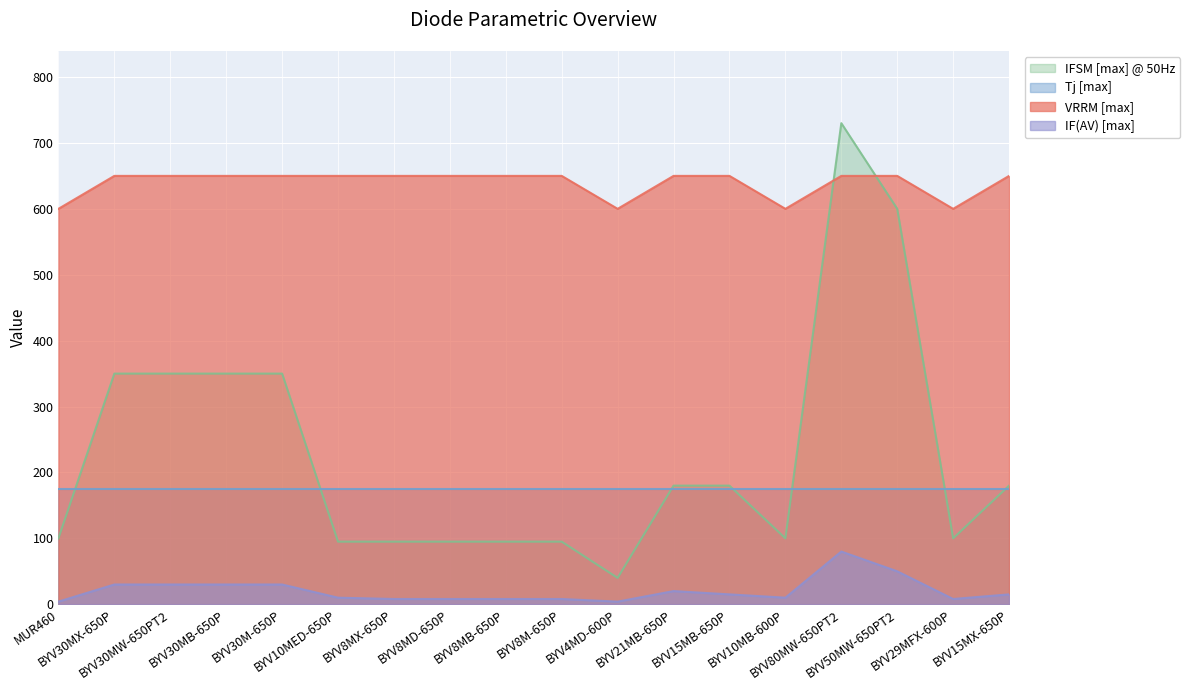

At which category does the chart reach its peak across all series?

BYV80MW-650PT2